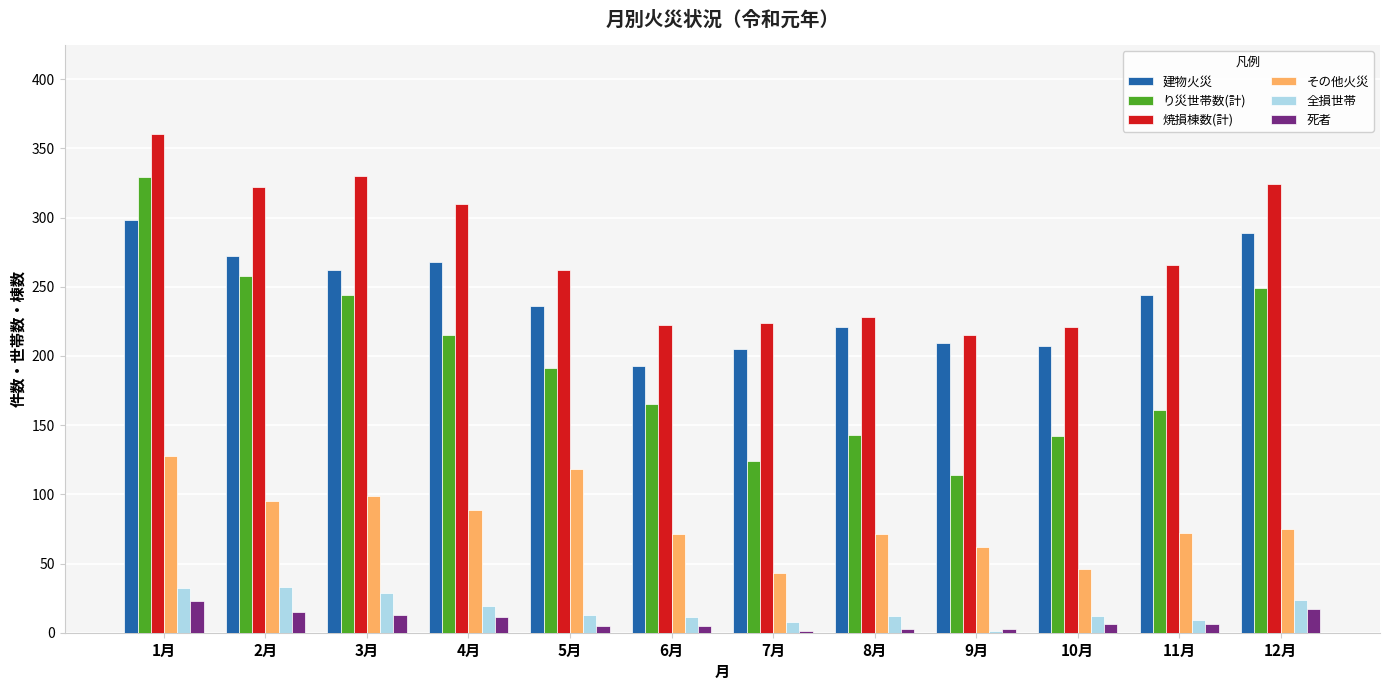

True or false: その他火災 has a value of 46 at 10月.

True